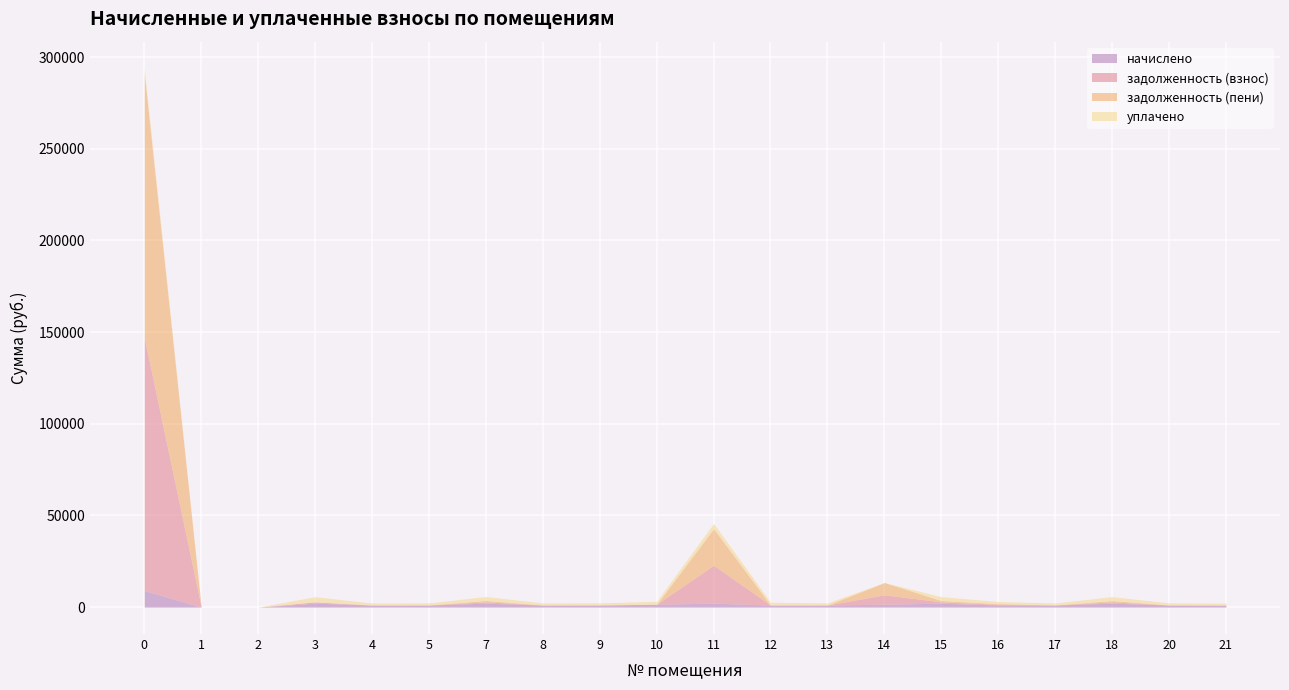

The value of начислено at 13 is 1543.0. True or false?

False